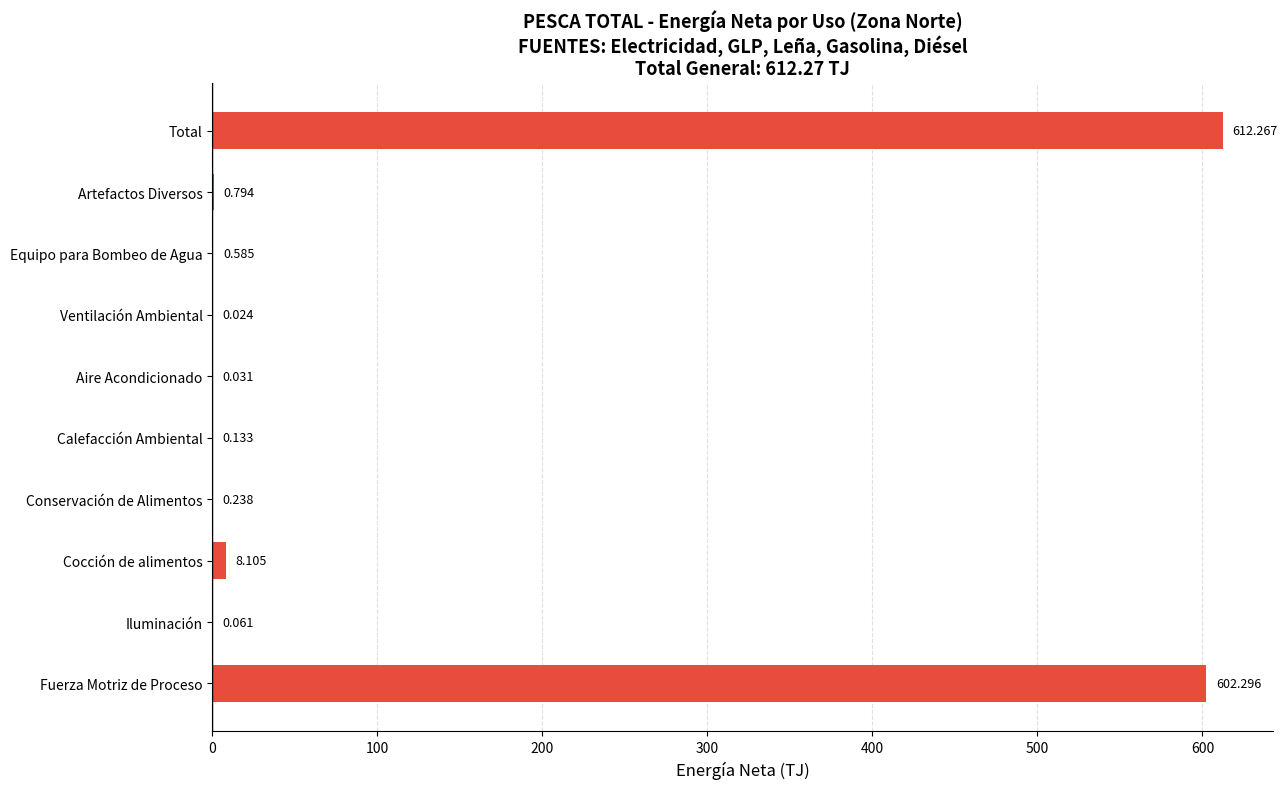

Where is the data nearest to the value 306?

Fuerza Motriz de Proceso